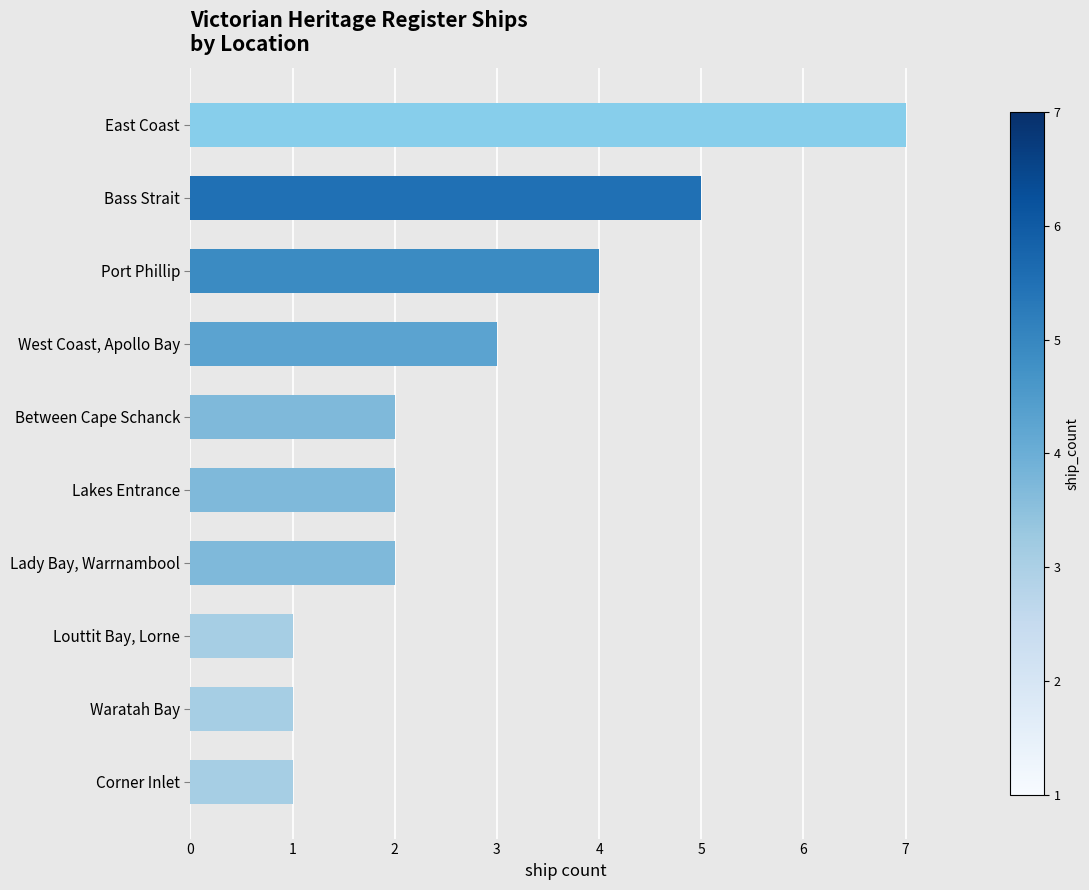

The chart shows a value of 2 at Lady Bay, Warrnambool. True or false?

True